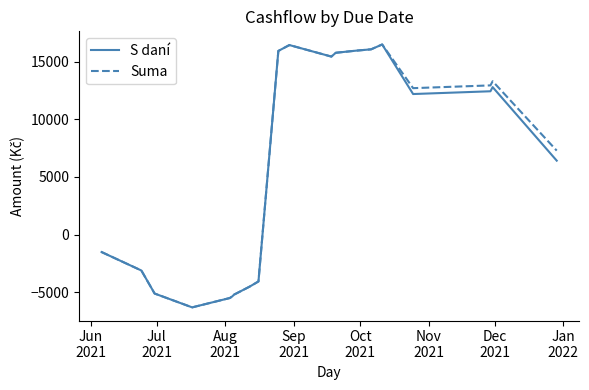

What is the greatest value displayed?

16490